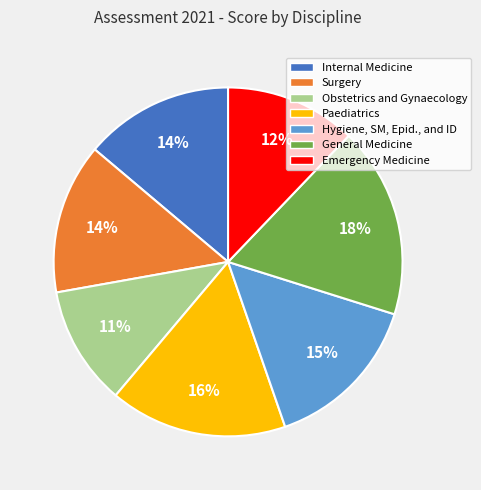

Do Paediatrics and Surgery together represent more than half of the pie?

No